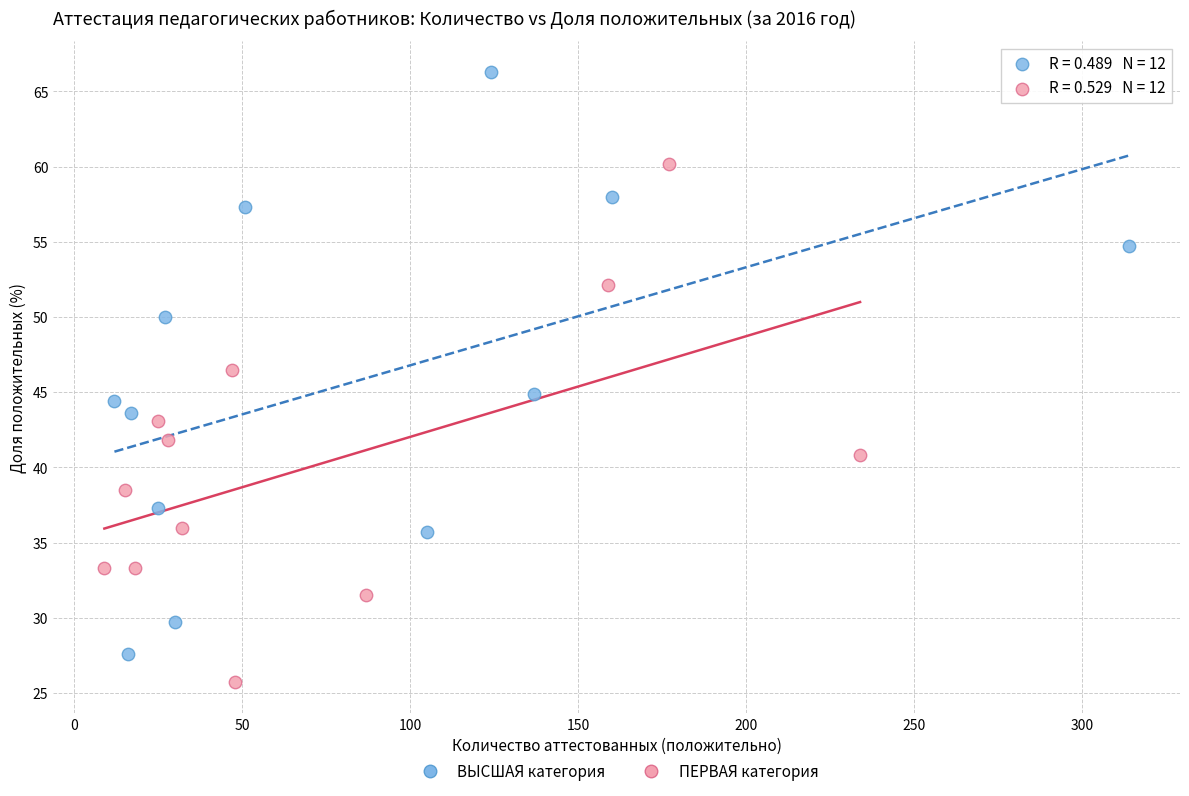

Which series contains the lowest Y value?

ПЕРВАЯ категория